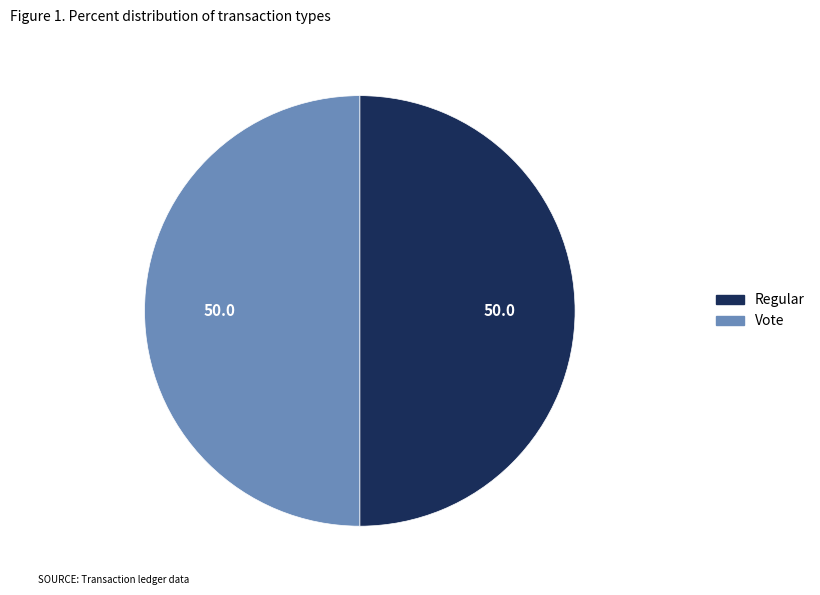

True or false: Regular accounts for 50% of the total.

True